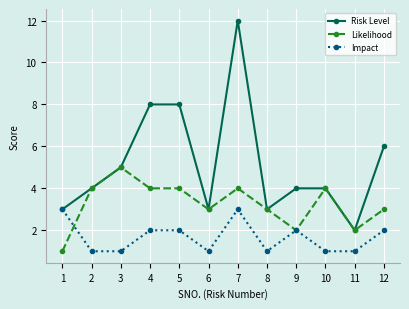

What are all the series names shown in the legend?

Risk Level, Likelihood, Impact